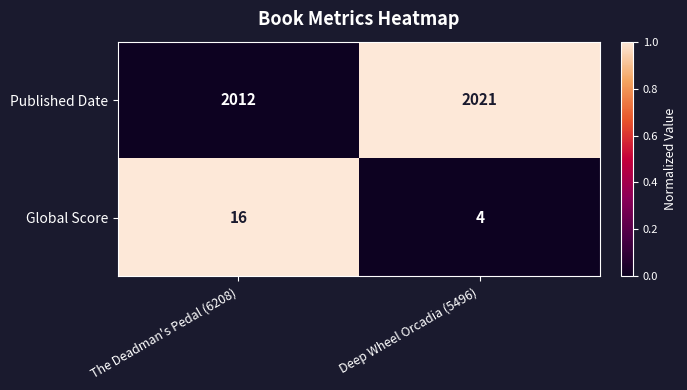

What is the difference between the Published Date values at The Deadman's Pedal (6208) and Deep Wheel Orcadia (5496)?

9